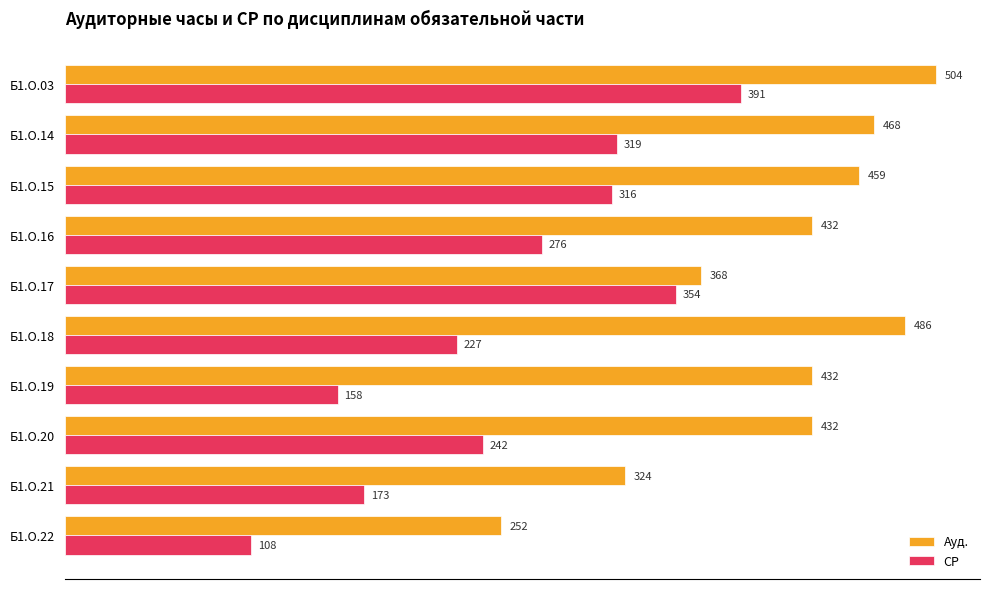

What is the difference between the Ауд. values at Б1.О.14 and Б1.О.15?

9.0